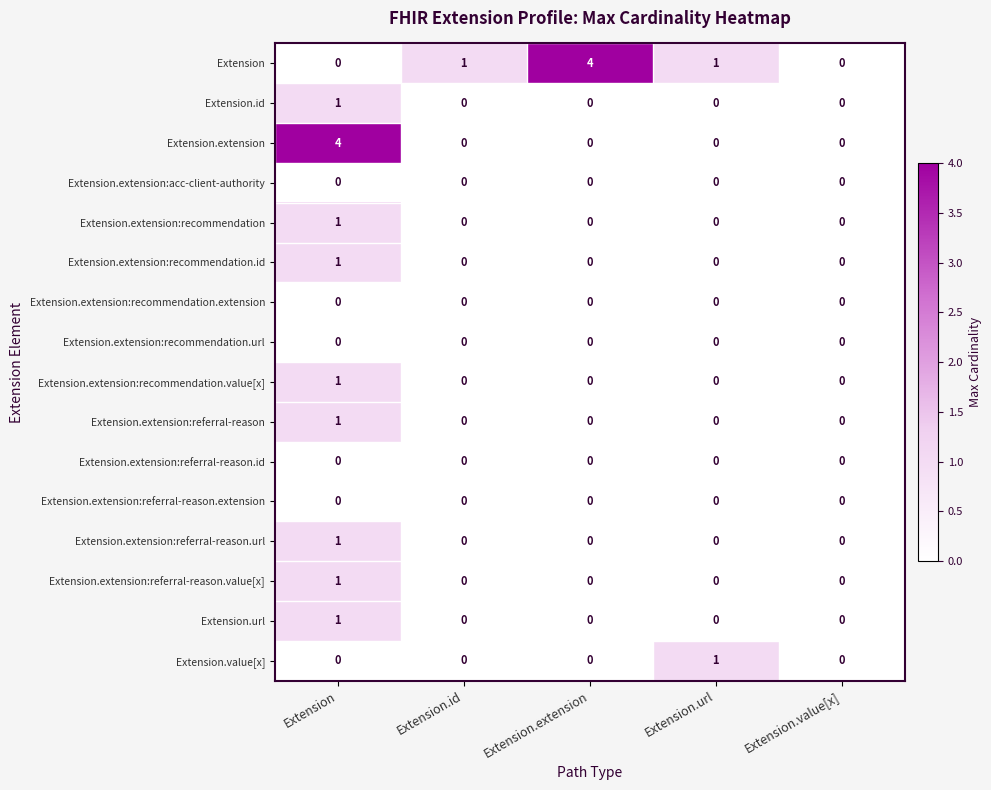

Is the value of Extension.extension:referral-reason.extension at Extension.value[x] greater than the value of Extension.url at Extension?

No